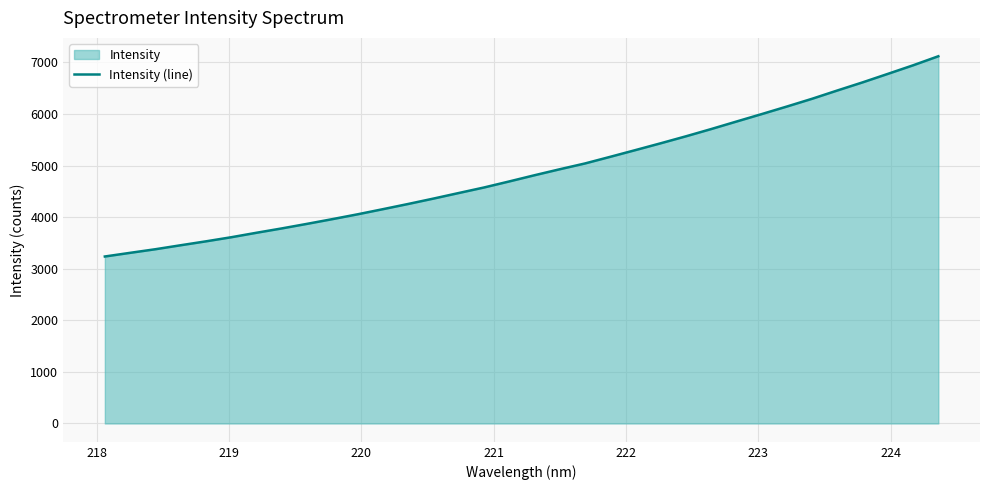

What is the difference between the maximum and minimum values?

3881.3